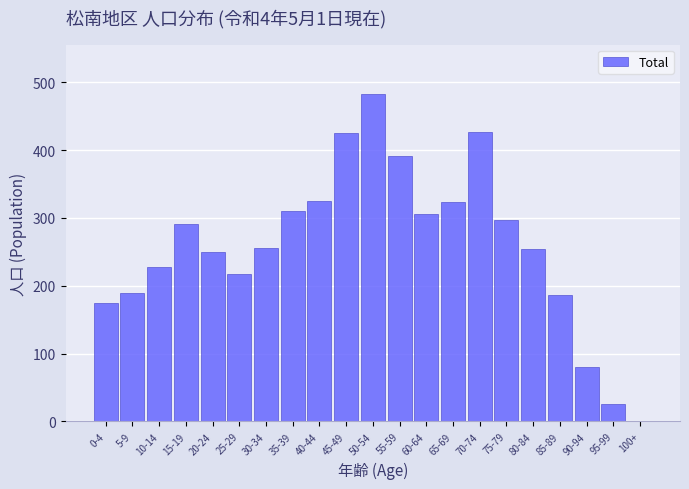

Which category has the highest value across all series?

50-54